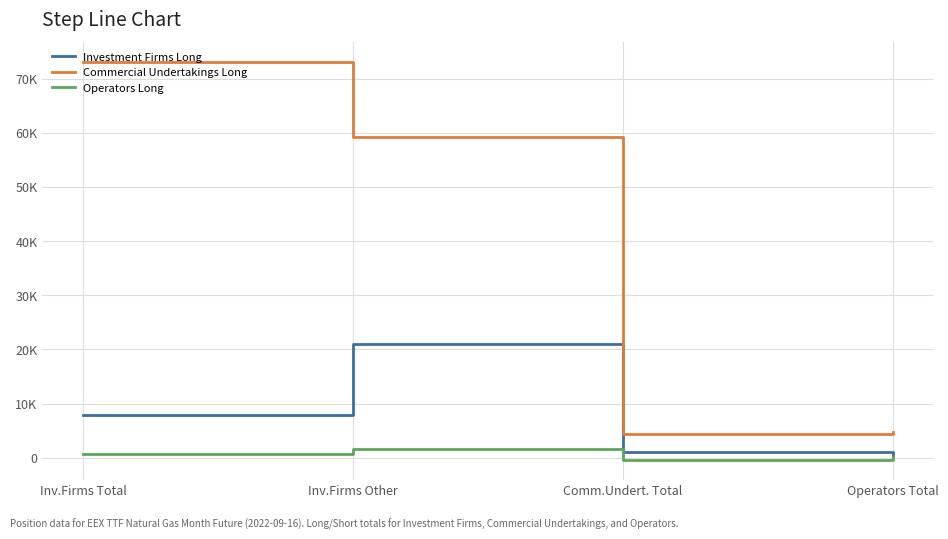

Where is Operators Long nearest to the value 559?

Inv.Firms Total